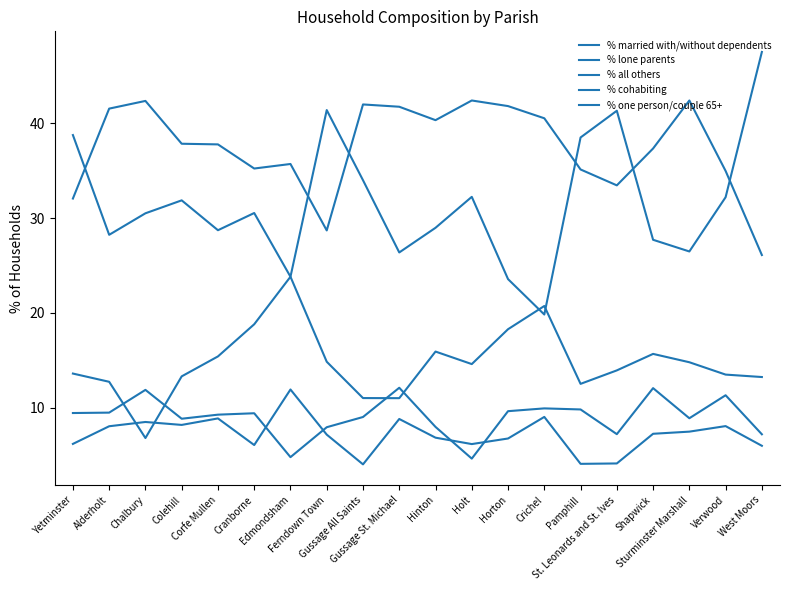

What position from the right is Horton?

8